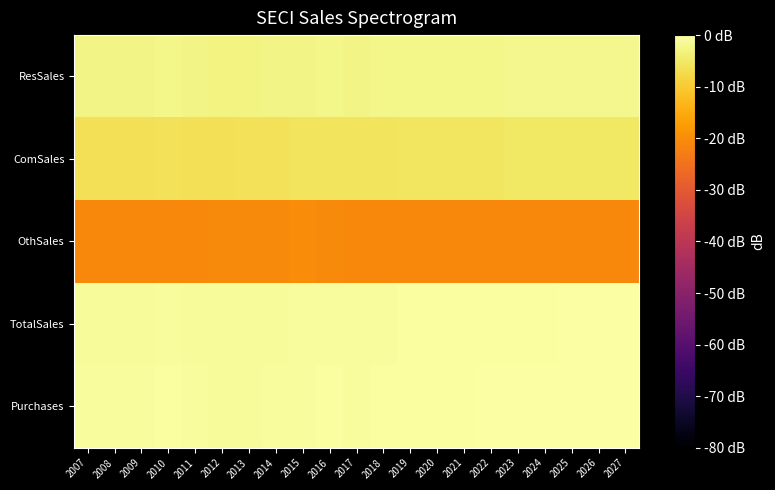

Reading left to right, transcribe all the data shown in this chart.

ResSales: 2007=-2.6	2008=-2.7	2009=-2.6	2010=-2.3	2011=-2.7	2012=-2.9	2013=-2.9	2014=-2.7	2015=-2.5	2016=-2.4	2017=-2.6	2018=-2.4	2019=-2.3	2020=-2.3	2021=-2.3	2022=-2.2	2023=-2.2	2024=-2.1	2025=-2.0	2026=-2.0	2027=-1.9
ComSales: 2007=-6.3	2008=-6.3	2009=-6.4	2010=-6.2	2011=-6.4	2012=-6.3	2013=-6.2	2014=-6.1	2015=-5.9	2016=-5.8	2017=-5.7	2018=-5.7	2019=-5.6	2020=-5.5	2021=-5.4	2022=-5.4	2023=-5.3	2024=-5.2	2025=-5.1	2026=-5.1	2027=-5.0
OthSales: 2007=-20.8	2008=-20.9	2009=-20.8	2010=-20.7	2011=-20.7	2012=-20.5	2013=-20.5	2014=-20.4	2015=-20.3	2016=-20.3	2017=-20.7	2018=-20.8	2019=-20.8	2020=-20.9	2021=-20.9	2022=-20.9	2023=-20.9	2024=-20.9	2025=-20.9	2026=-20.9	2027=-20.9
TotalSales: 2007=-1.0	2008=-1.1	2009=-1.1	2010=-0.7	2011=-1.1	2012=-1.2	2013=-1.2	2014=-1.0	2015=-0.9	2016=-0.7	2017=-0.8	2018=-0.7	2019=-0.6	2020=-0.6	2021=-0.5	2022=-0.5	2023=-0.4	2024=-0.3	2025=-0.3	2026=-0.2	2027=-0.2
Purchases: 2007=-0.8	2008=-0.9	2009=-0.8	2010=-0.5	2011=-0.9	2012=-1.0	2013=-1.0	2014=-0.8	2015=-0.7	2016=-0.5	2017=-0.6	2018=-0.5	2019=-0.4	2020=-0.4	2021=-0.4	2022=-0.3	2023=-0.2	2024=-0.2	2025=-0.1	2026=-0.1	2027=0.0